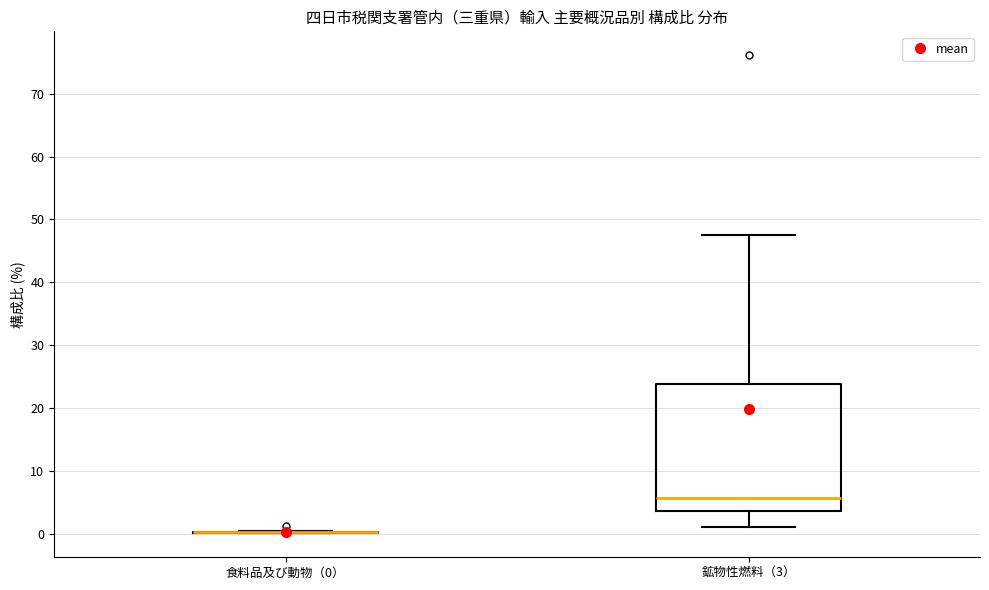

Reading left to right, read every box against the y-axis: the position of its median line, the range the box covers, and the ends of its whiskers. The values are not printed on the chart, so give them approximately, as read against the axis.

食料品及び動物（0）: box collapsed to a line at 0, whiskers 0 to 0
鉱物性燃料（3）: median 6, box 4 to 24, whiskers 1 to 47